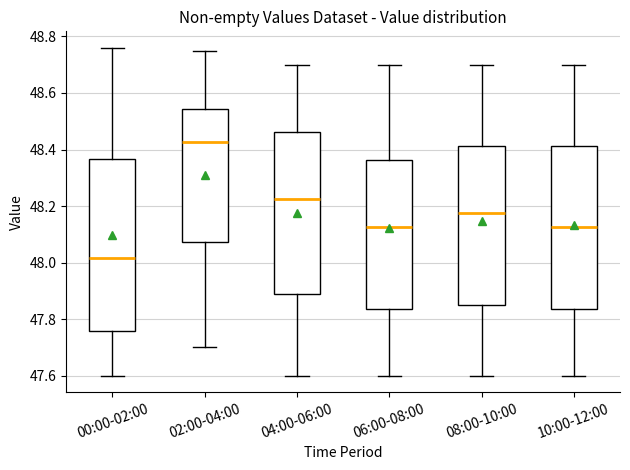

Reading left to right, read every box against the y-axis: the position of its median line, the range the box covers, and the ends of its whiskers. The values are not printed on the chart, so give them approximately, as read against the axis.

00:00-02:00: median 48.02, box 47.76 to 48.36, whiskers 47.60 to 48.76
02:00-04:00: median 48.42, box 48.08 to 48.54, whiskers 47.70 to 48.76
04:00-06:00: median 48.22, box 47.88 to 48.46, whiskers 47.60 to 48.70
06:00-08:00: median 48.12, box 47.84 to 48.36, whiskers 47.60 to 48.70
08:00-10:00: median 48.18, box 47.86 to 48.42, whiskers 47.60 to 48.70
10:00-12:00: median 48.12, box 47.84 to 48.42, whiskers 47.60 to 48.70